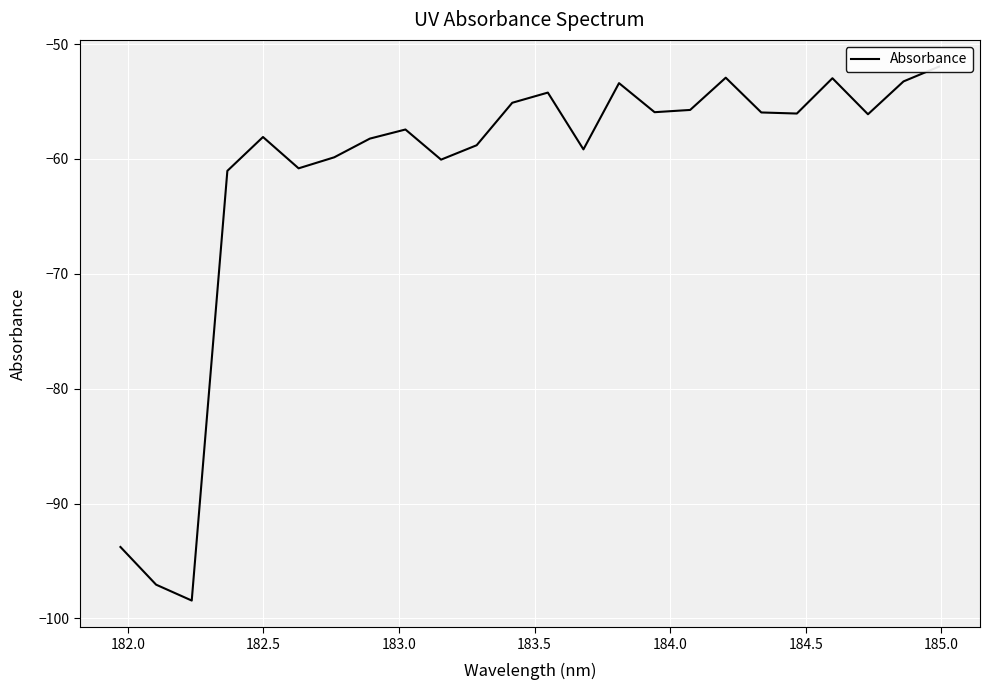

Reading left to right, transcribe all the data shown in this chart.

-93.8	-97.1	-98.4	-61.0	-58.1	-60.8	-59.9	-58.2	-57.4	-60.1	-58.8	-55.1	-54.2	-59.2	-53.4	-55.9	-55.7	-52.9	-56.0	-56.1	-53.0	-56.1	-53.3	-52.0